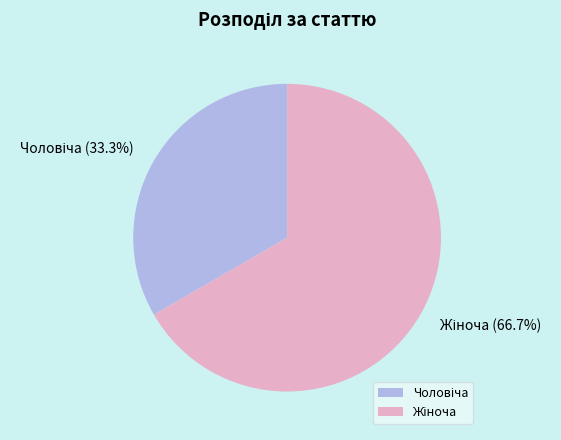

Is there a majority slice in this chart?

Yes